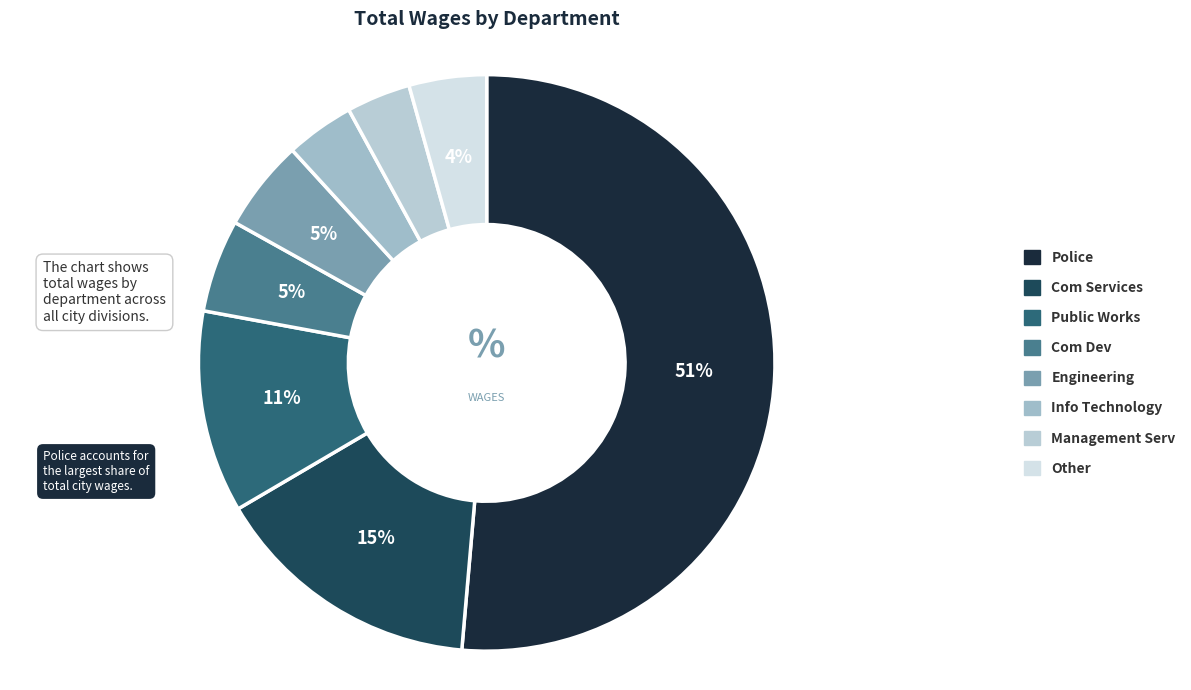

How many segments does this pie chart have?

8